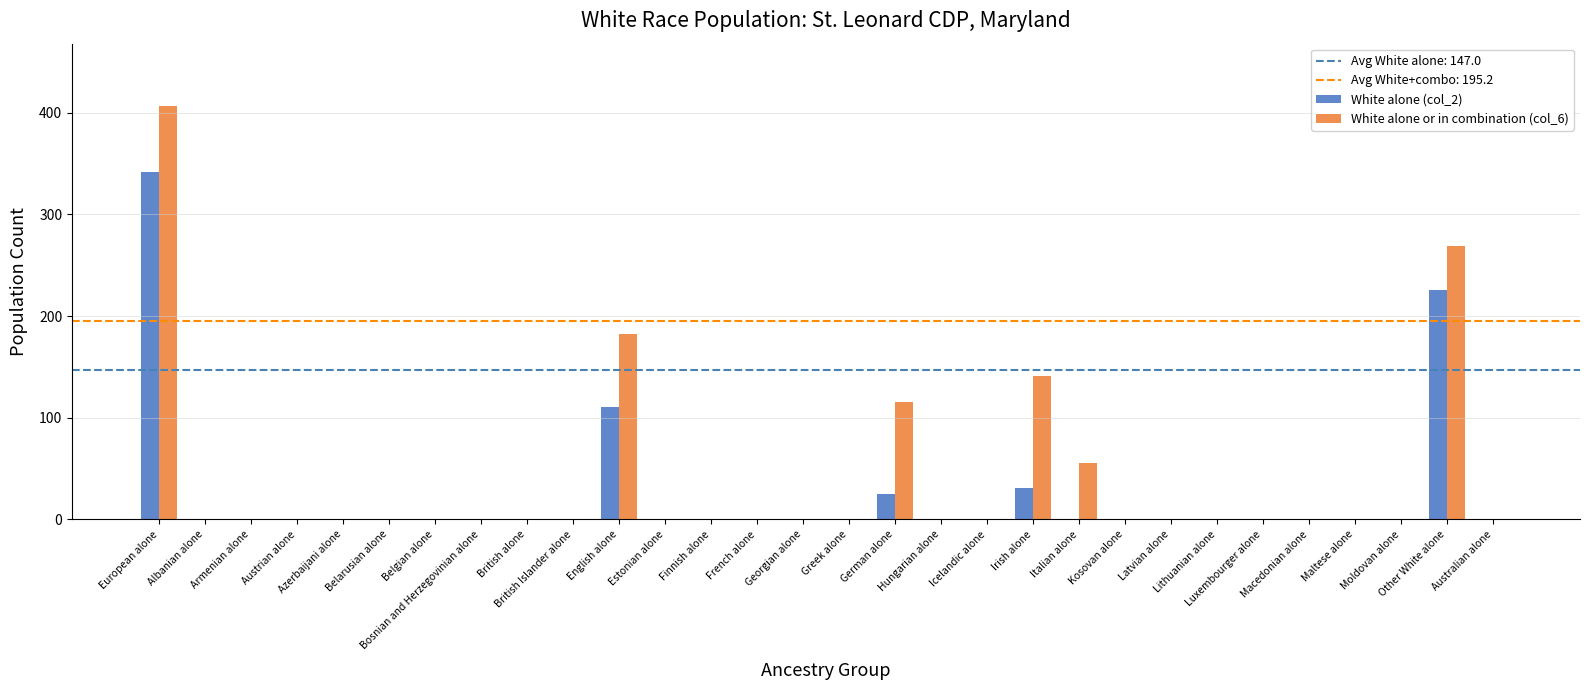

Reading left to right, list all the values displayed in this chart.

White alone (col_2): European alone=342	Albanian alone=0	Armenian alone=0	Austrian alone=0	Azerbaijani alone=0	Belarusian alone=0	Belgian alone=0	Bosnian and Herzegovinian alone=0	British alone=0	British Islander alone=0	English alone=111	Estonian alone=0	Finnish alone=0	French alone=0	Georgian alone=0	Greek alone=0	German alone=25	Hungarian alone=0	Icelandic alone=0	Irish alone=31	Italian alone=0	Kosovan alone=0	Latvian alone=0	Lithuanian alone=0	Luxembourger alone=0	Macedonian alone=0	Maltese alone=0	Moldovan alone=0	Other White alone=226	Australian alone=0
White alone or in combination (col_6): European alone=407	Albanian alone=0	Armenian alone=0	Austrian alone=0	Azerbaijani alone=0	Belarusian alone=0	Belgian alone=0	Bosnian and Herzegovinian alone=0	British alone=0	British Islander alone=0	English alone=182	Estonian alone=0	Finnish alone=0	French alone=0	Georgian alone=0	Greek alone=0	German alone=116	Hungarian alone=0	Icelandic alone=0	Irish alone=141	Italian alone=56	Kosovan alone=0	Latvian alone=0	Lithuanian alone=0	Luxembourger alone=0	Macedonian alone=0	Maltese alone=0	Moldovan alone=0	Other White alone=269	Australian alone=0